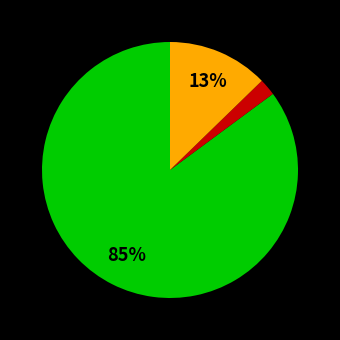

Is there a majority slice in this chart?

Yes